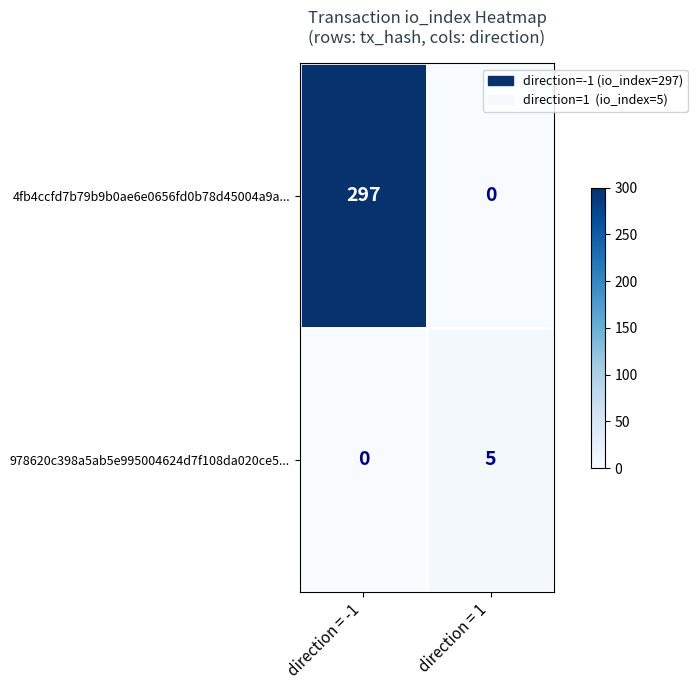

What is the difference between the maximum and minimum values in the 4fb4ccfd7b79b9b0ae6e0656fd0b78d45004a9a... series?

297